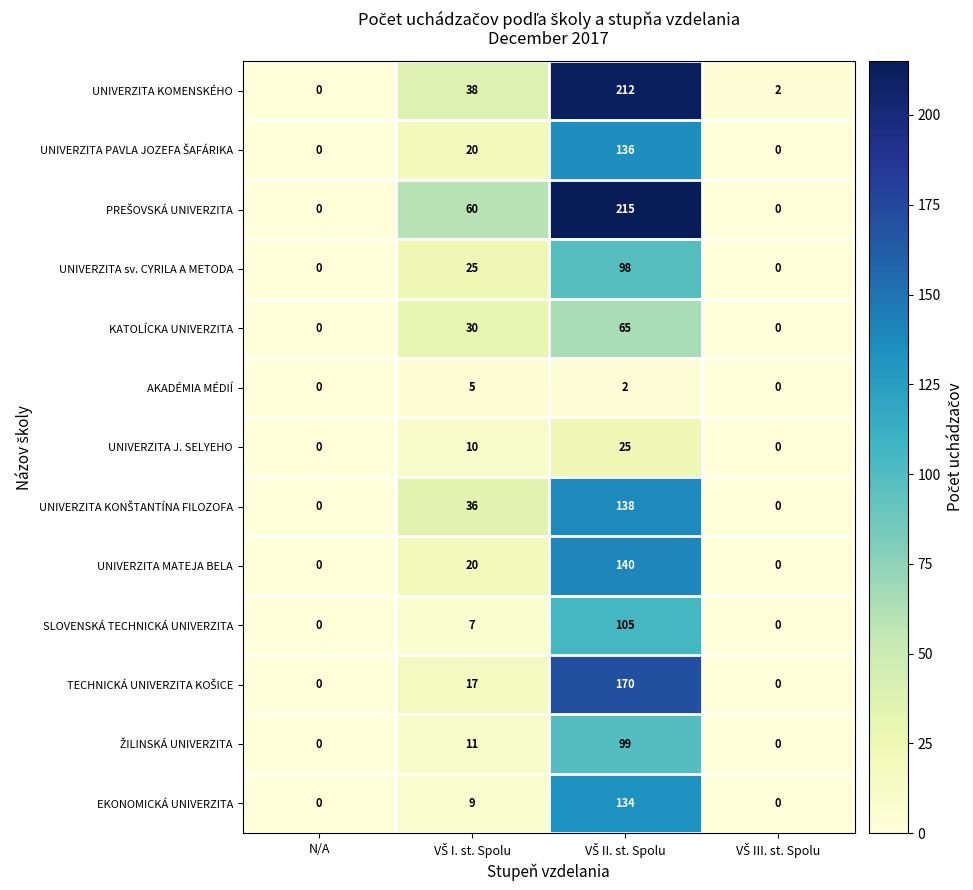

The value of UNIVERZITA KOMENSKÉHO at N/A is 0. True or false?

True